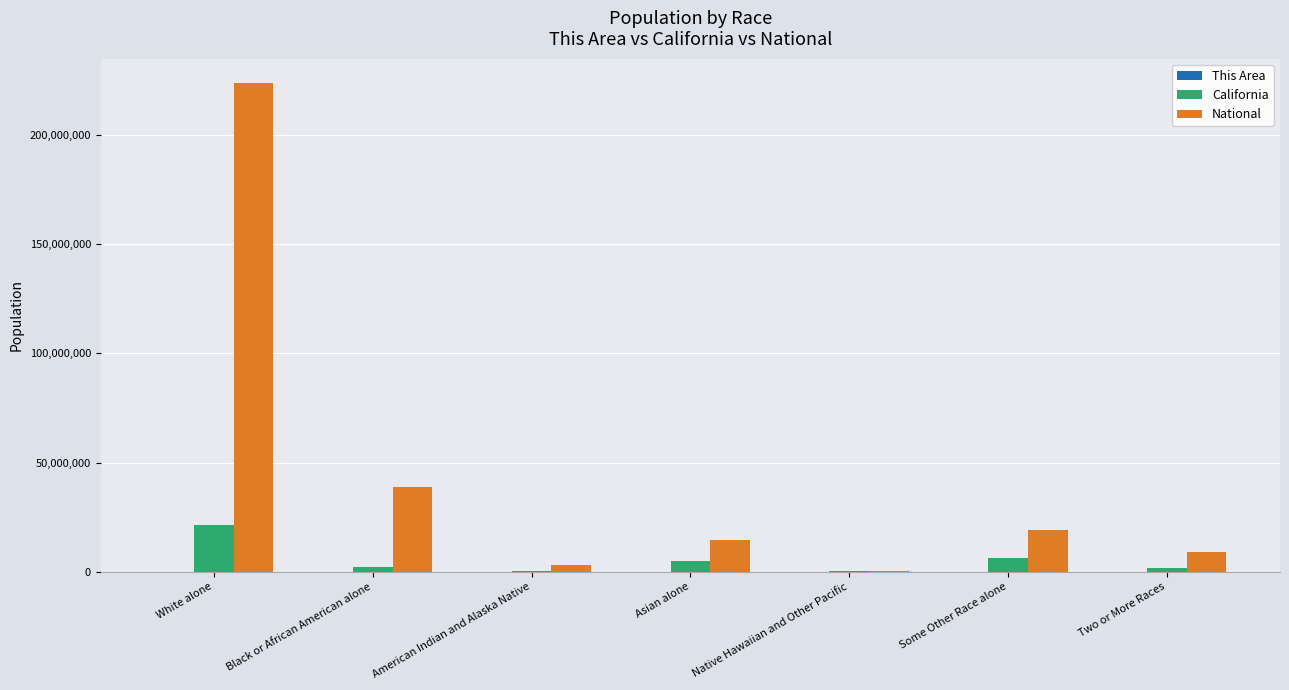

Which series has the largest total across all categories?

National